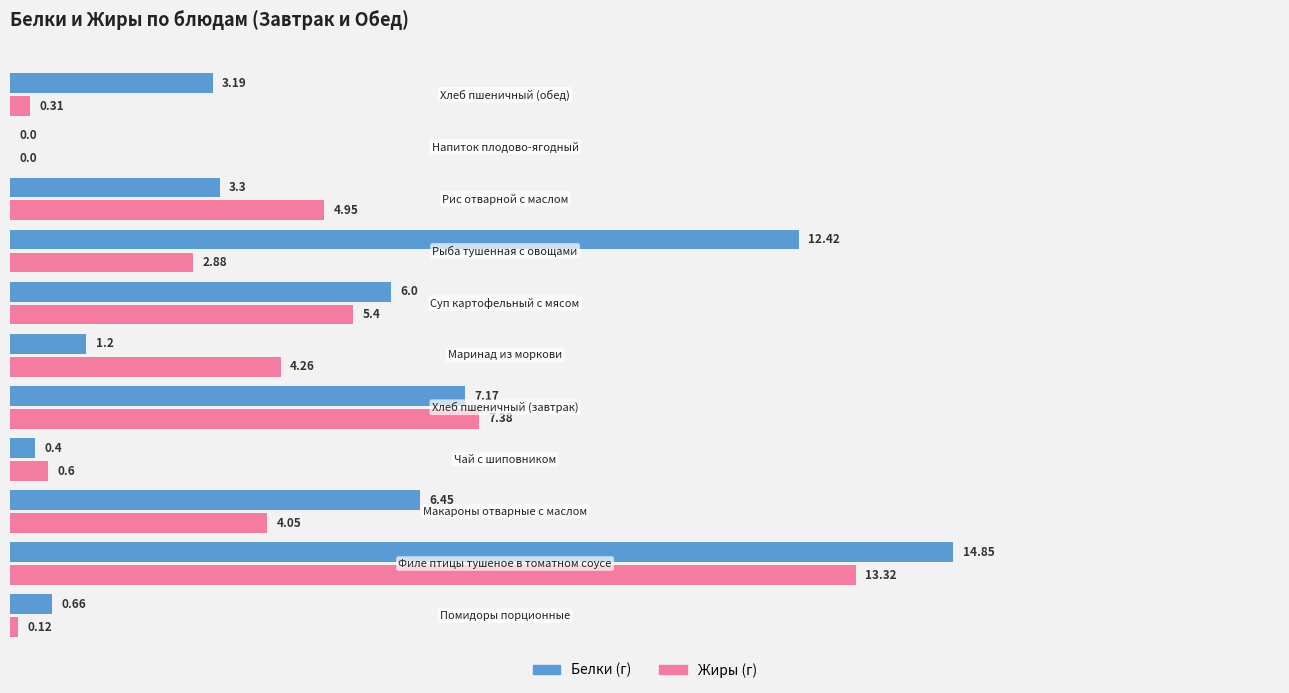

The Жиры series shows 0.1 at 0.0. True or false?

True